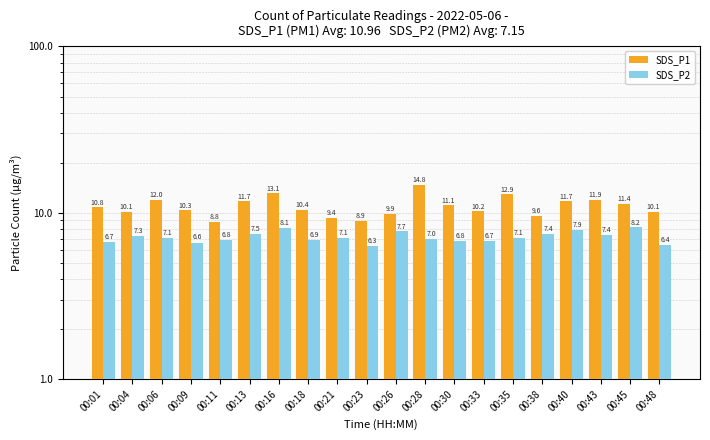

List the labels in order of SDS_P1 value, smallest first.

00:11, 00:23, 00:21, 00:38, 00:26, 00:48, 00:04, 00:33, 00:09, 00:18, 00:01, 00:30, 00:45, 00:13, 00:40, 00:43, 00:06, 00:35, 00:16, 00:28